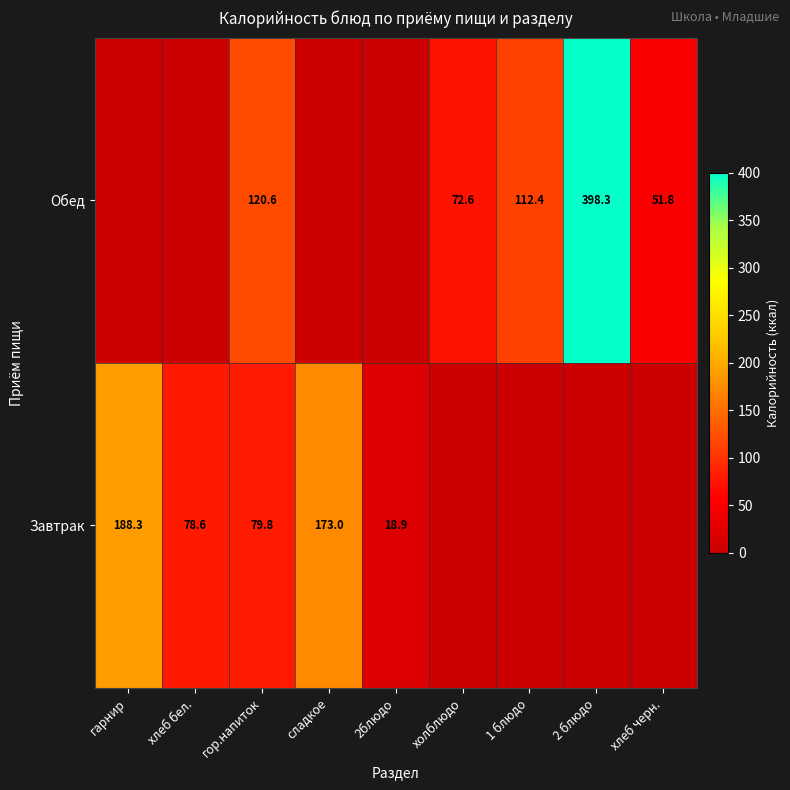

The value of Завтрак at 2блюдо is 11.3. True or false?

False